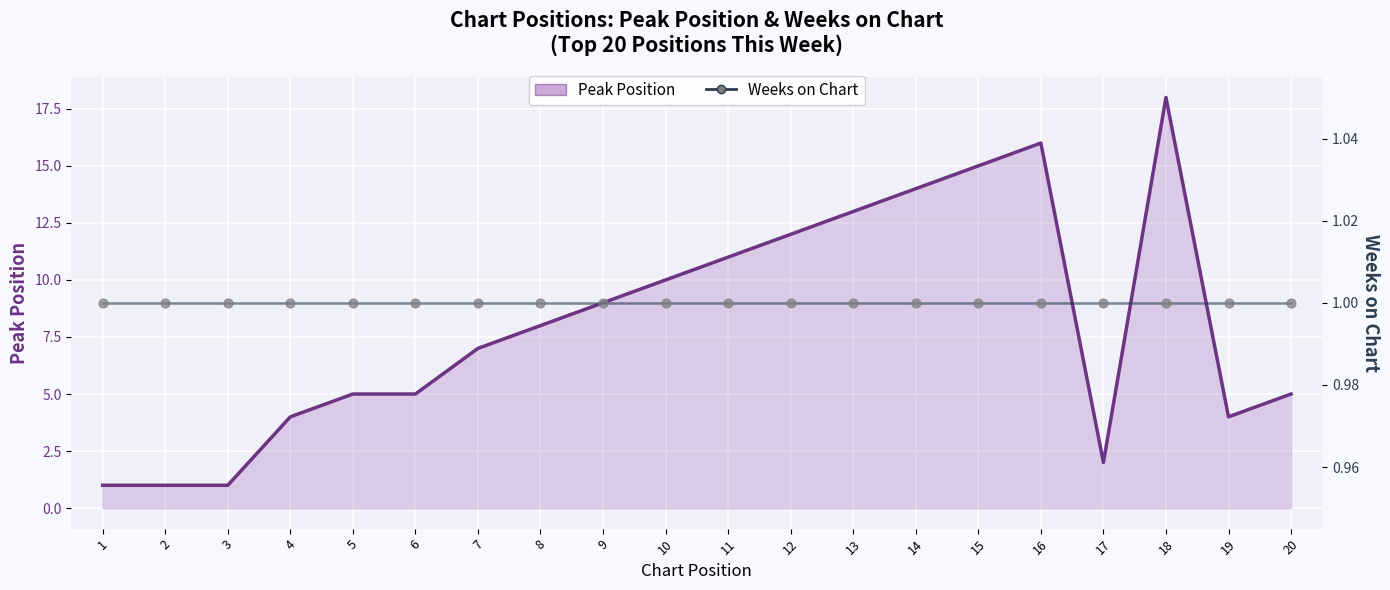

What is the total value across all series at 20?

6